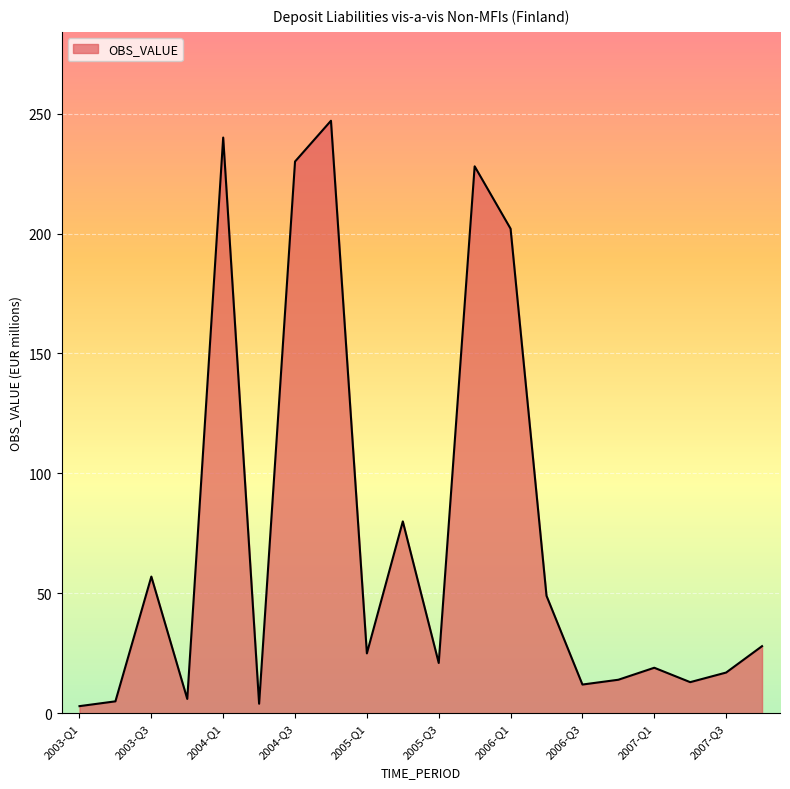

What is the greatest value displayed?

247